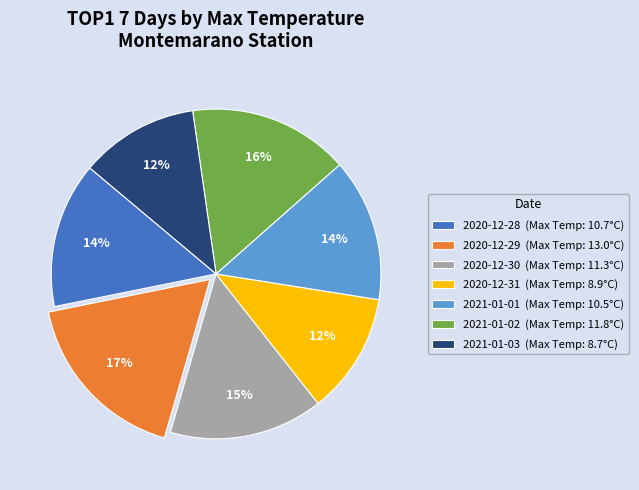

Does 2021-01-02 (Max Temp: 11.8°C) represent more than half of the total?

No